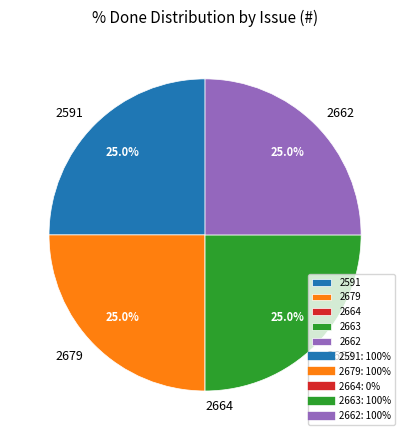

What portion of the pie excludes 2663?

75.0%